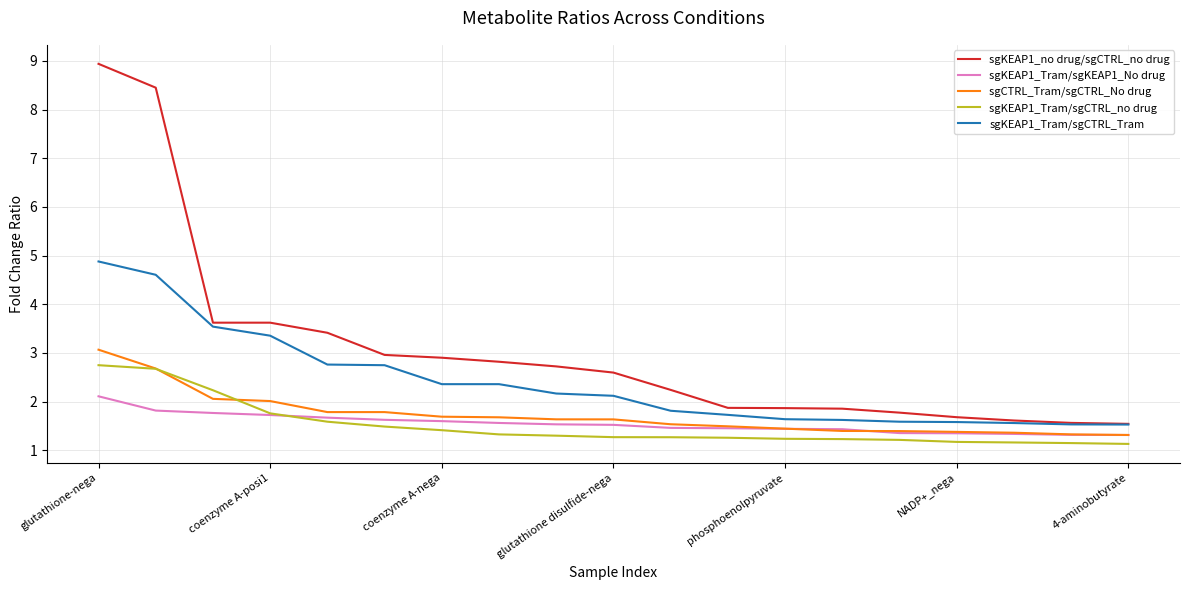

What is the greatest value displayed?

8.9